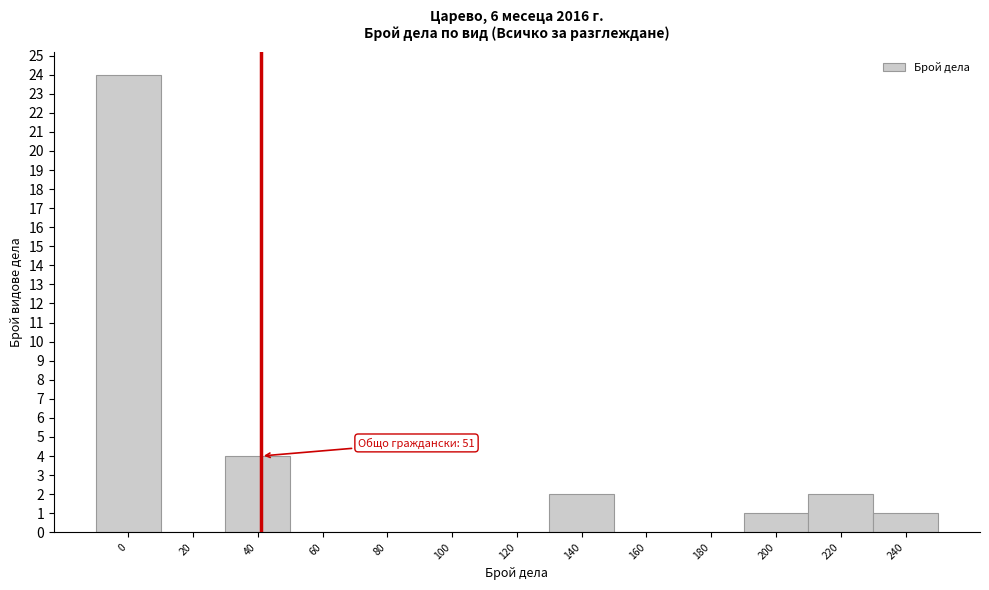

Reading left to right, what are all the values shown in this chart?

0=24	20=0	40=4	60=0	80=0	100=0	120=0	140=2	160=0	180=0	200=1	220=2	240=1